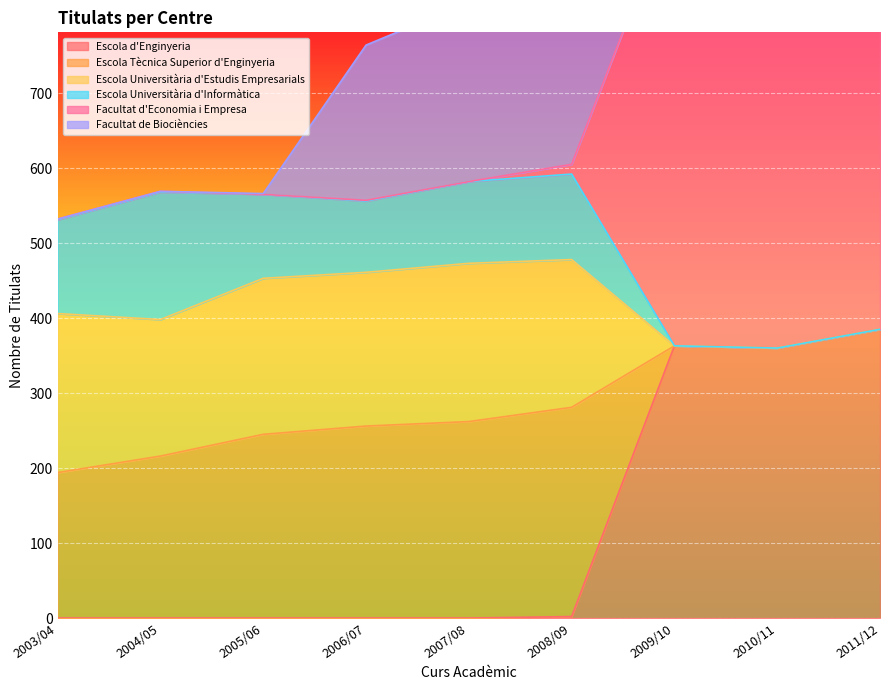

Between 2004/05 and 2010/11, which is larger?

2010/11